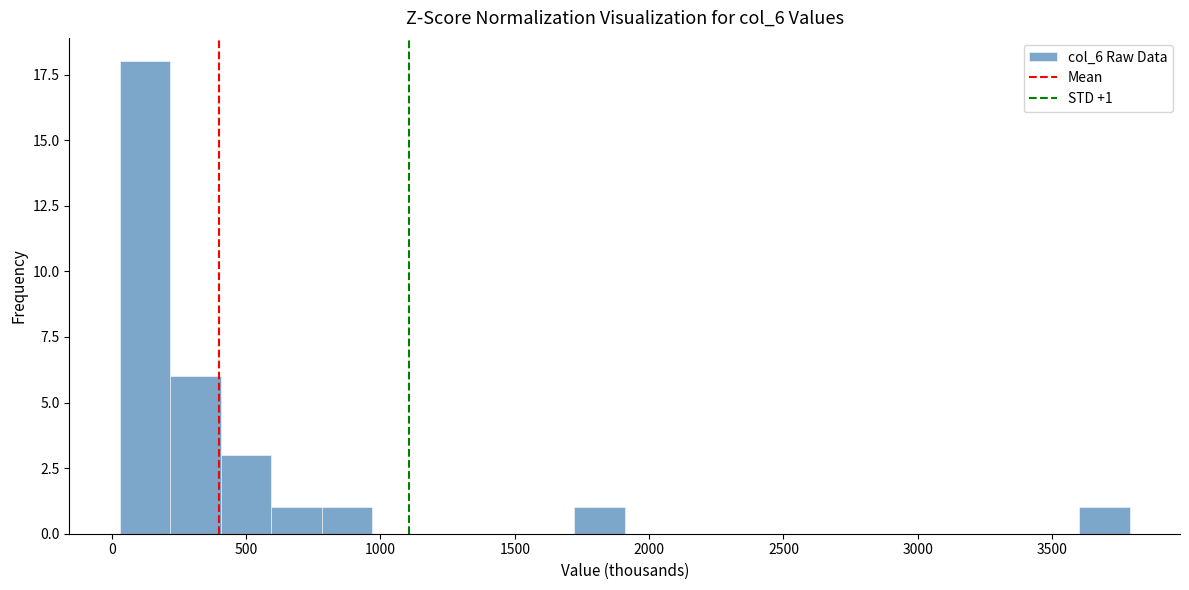

Read against the x-axis, roughly where is the centre of the tallest bar?

100